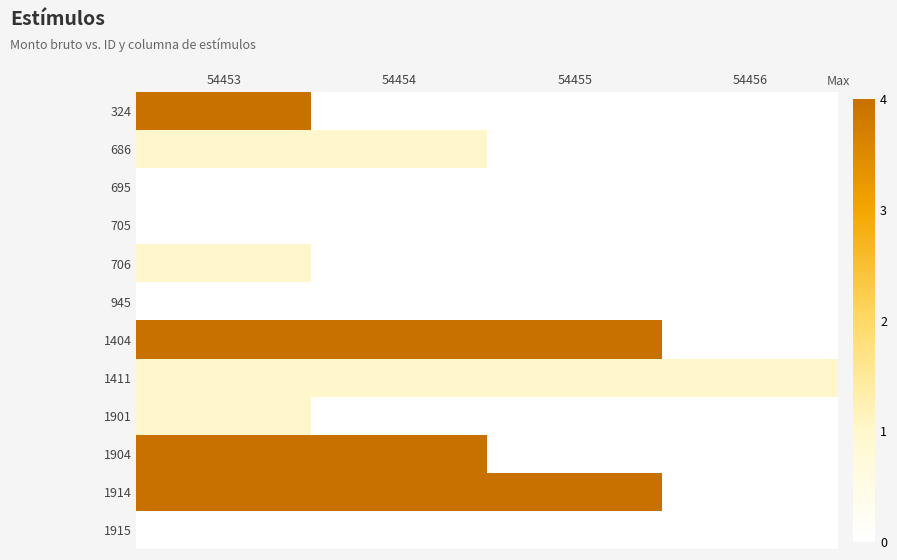

What is the total value across all series at 54456?

1